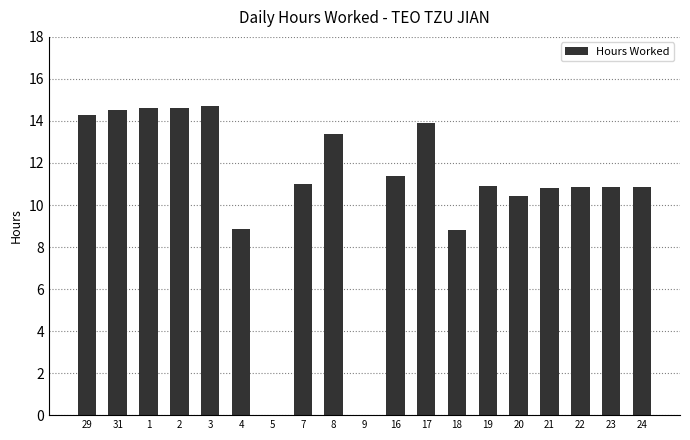

Count the number of categories in the chart.

19